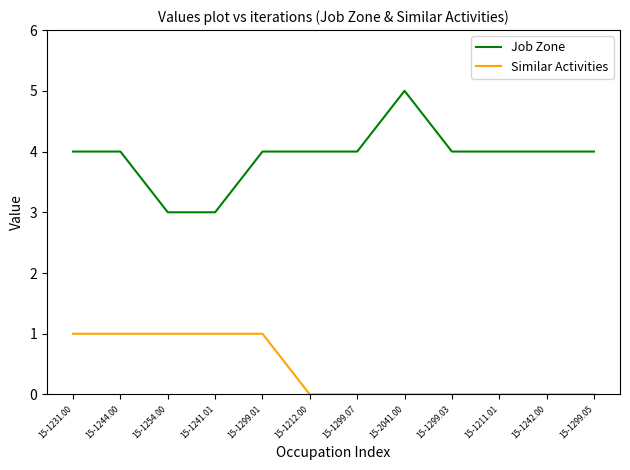

Reading left to right, what are all the values shown in this chart?

Job Zone: 15-1231.00=4	15-1244.00=4	15-1254.00=3	15-1241.01=3	15-1299.01=4	15-1212.00=4	15-1299.07=4	15-2041.00=5	15-1299.03=4	15-1211.01=4	15-1242.00=4	15-1299.05=4
Similar Activities: 15-1231.00=1	15-1244.00=1	15-1254.00=1	15-1241.01=1	15-1299.01=1	15-1212.00=0	15-1299.07=0	15-2041.00=0	15-1299.03=0	15-1211.01=0	15-1242.00=0	15-1299.05=0